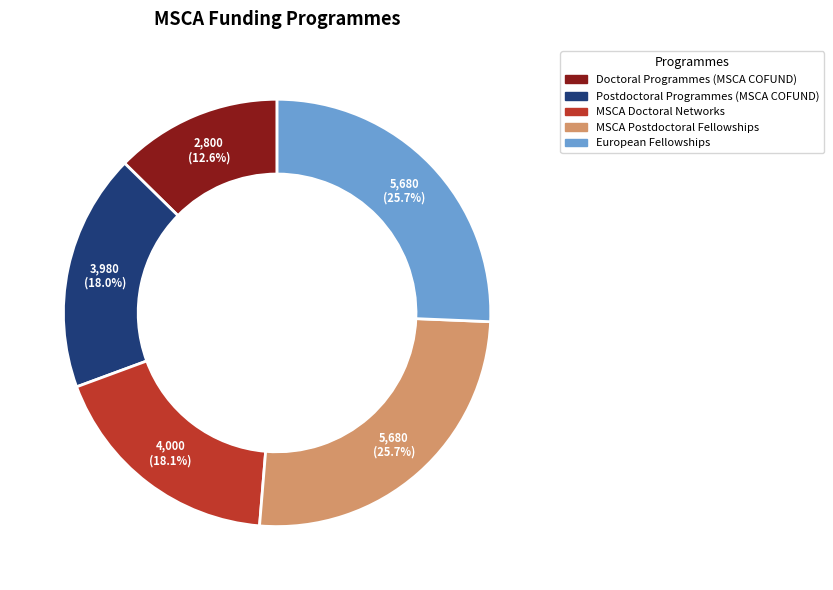

Which has a higher value, MSCA Postdoctoral Fellowships or Postdoctoral Programmes (MSCA COFUND)?

MSCA Postdoctoral Fellowships